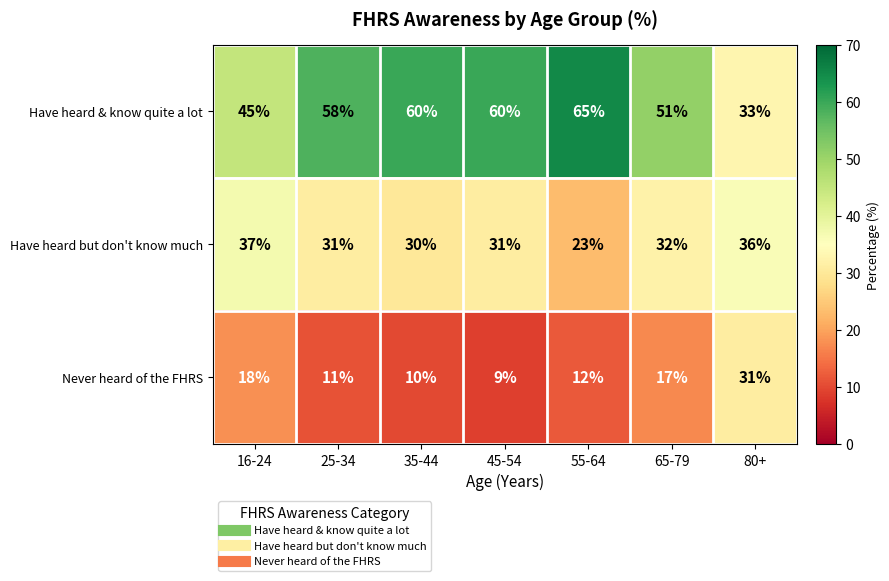

What is the smallest value displayed?

9